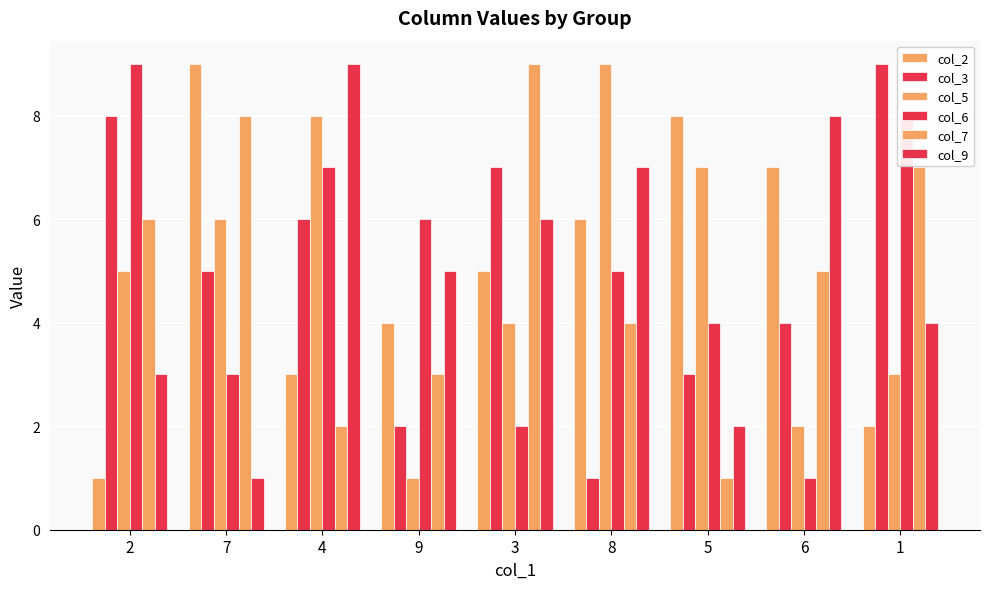

True or false: col_2 has a value of 11 at 6.

False